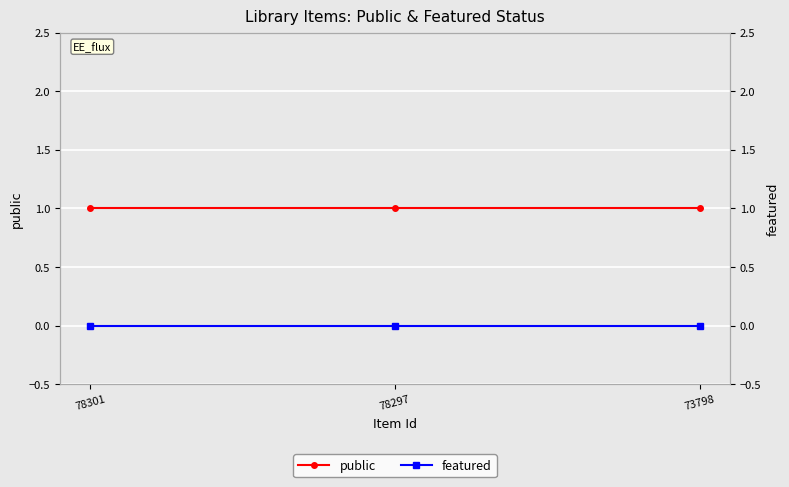

What are all the series names shown in the legend?

public, featured